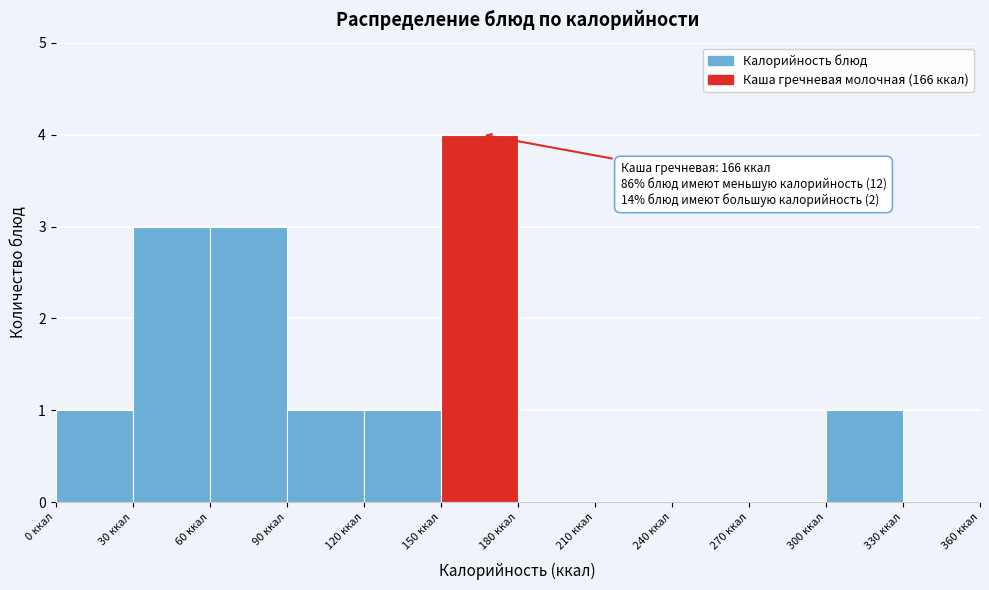

Over which range of the x-axis is the bar tallest?

150 to 180